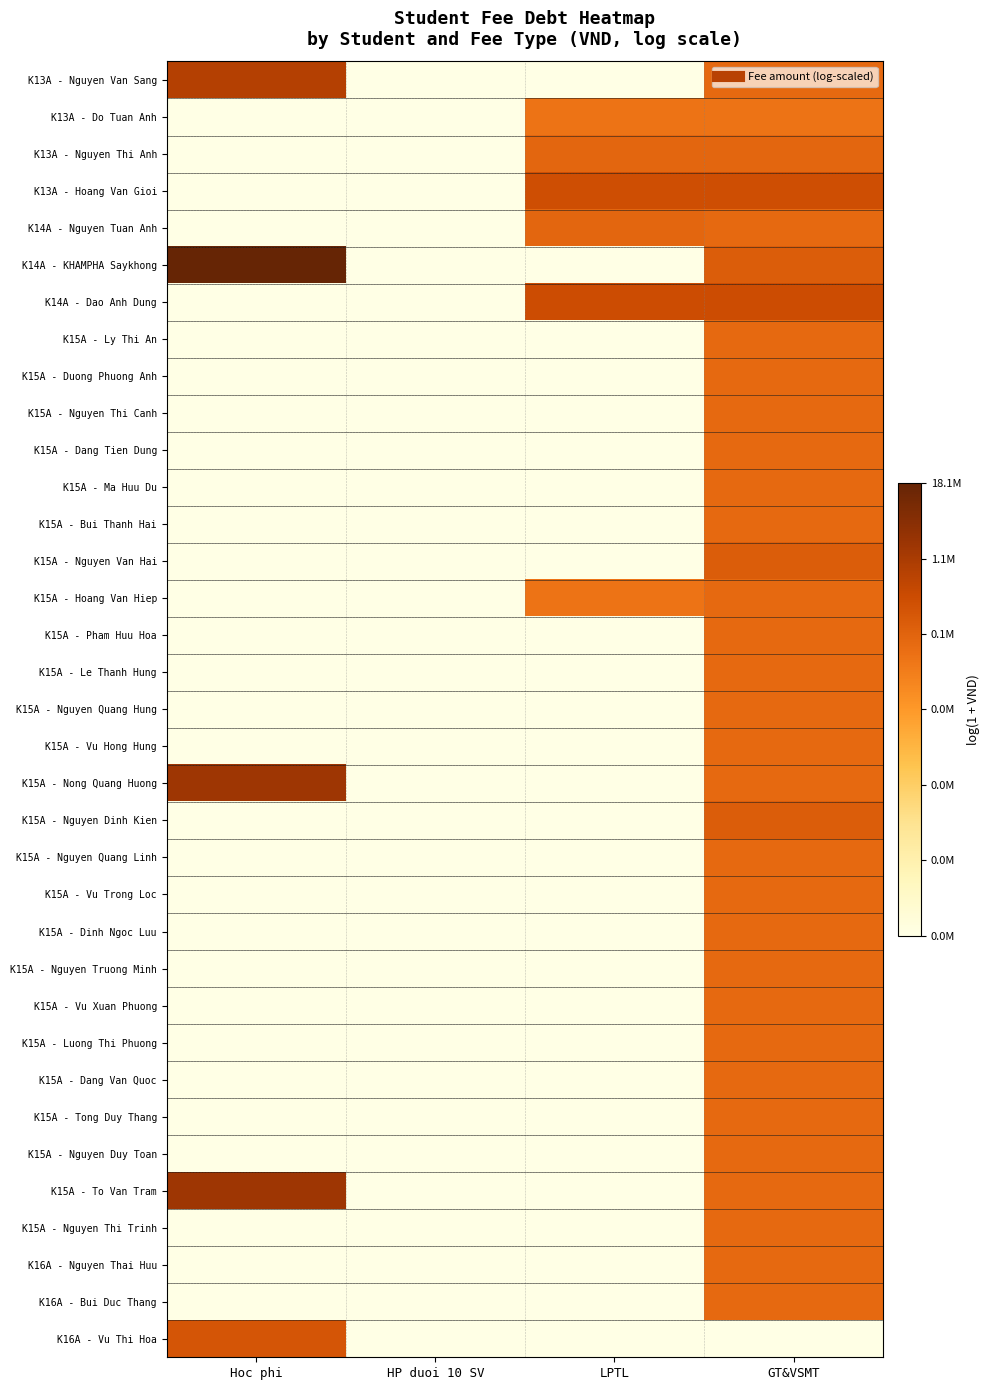

Count the number of categories in the chart.

4